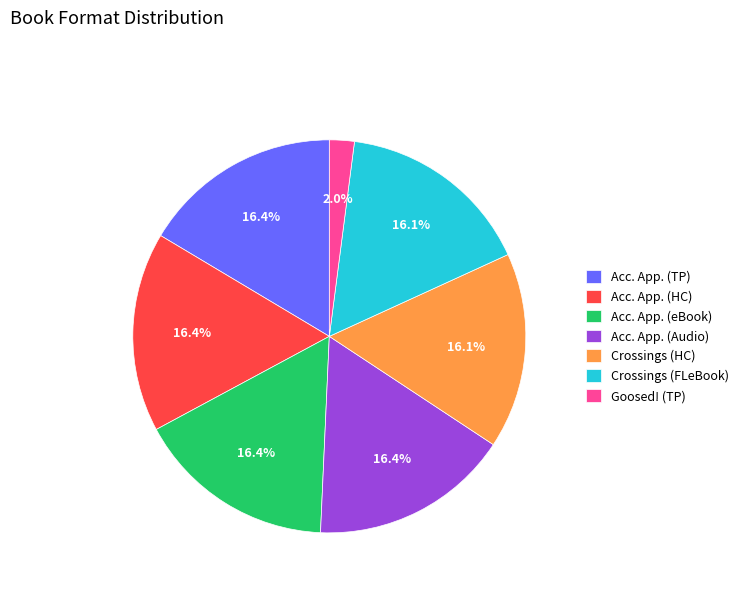

Does Crossings (FLeBook) account for over 50% of the chart?

No